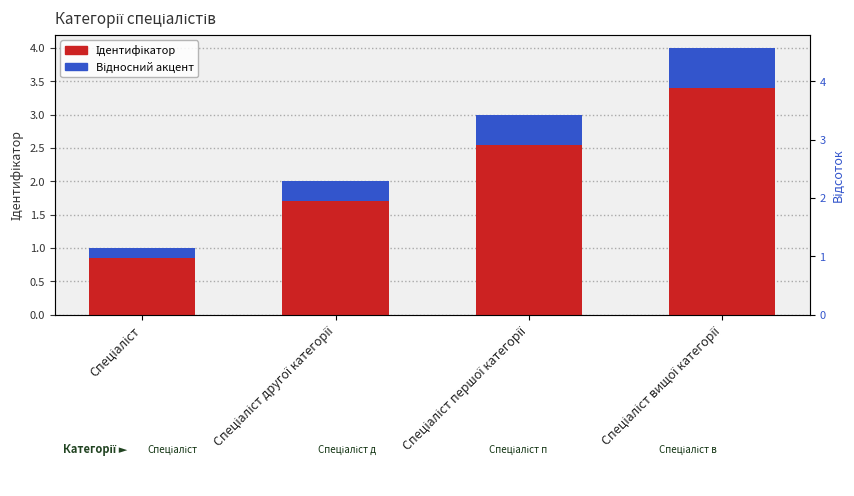

At how many categories does at least one series exceed 1?

3